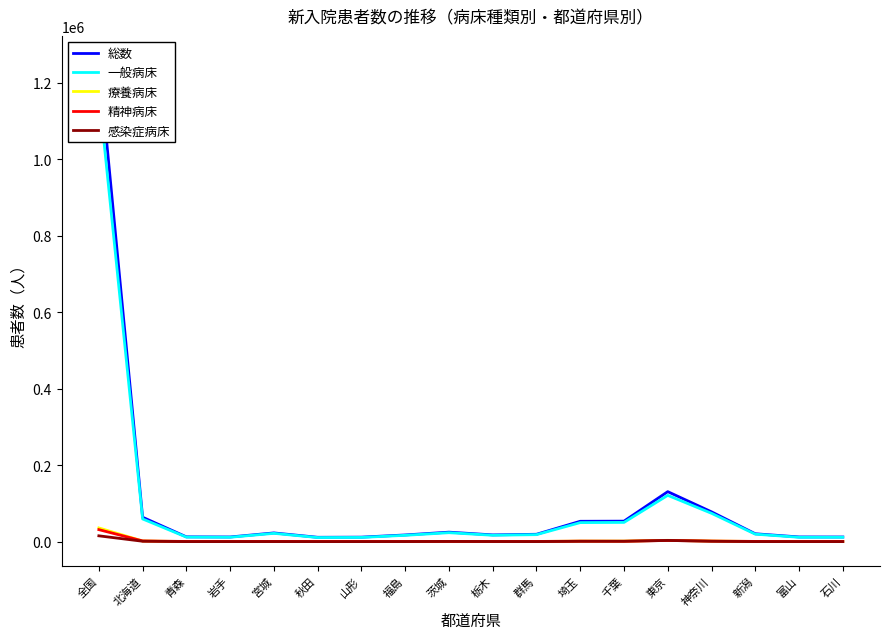

Count the number of data series in this chart.

5